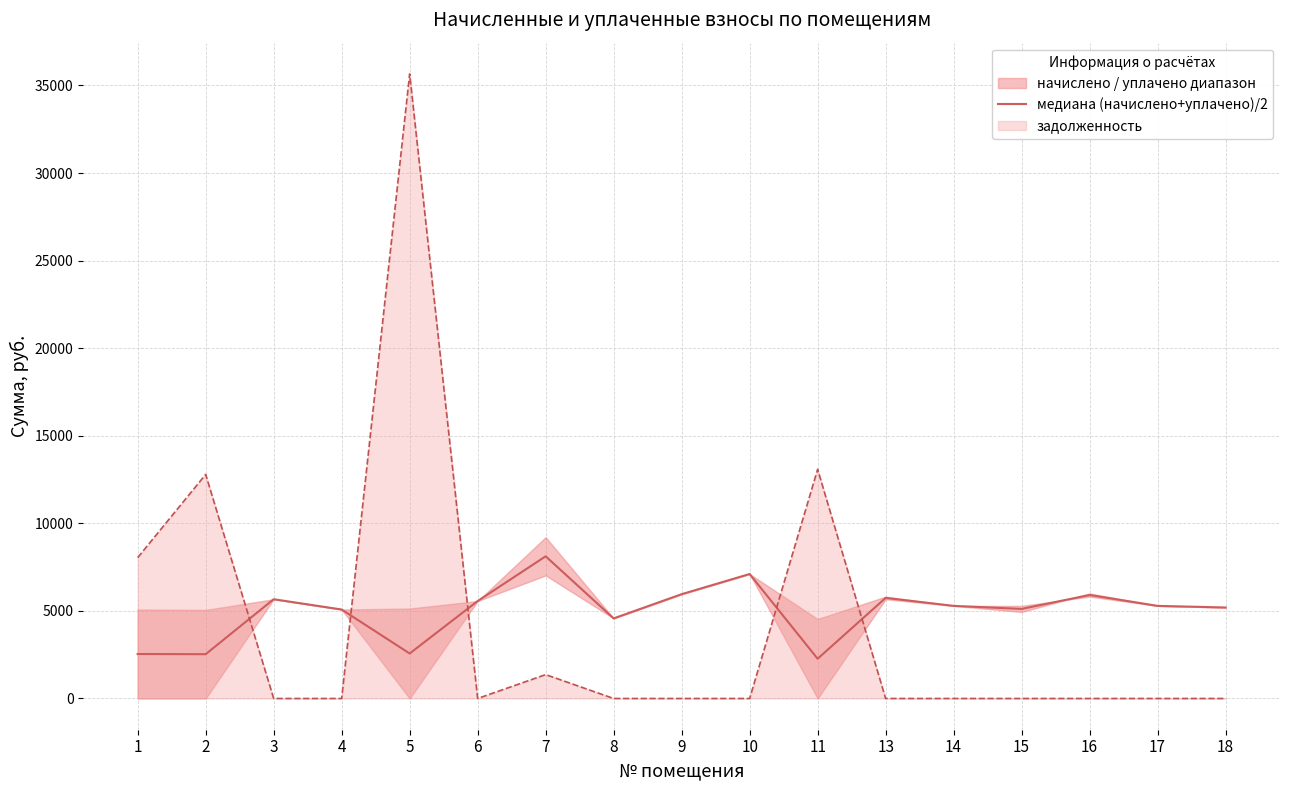

Which series ends up on top after the final intersection of задолженность and медиана (начислено+уплачено)/2?

медиана (начислено+уплачено)/2